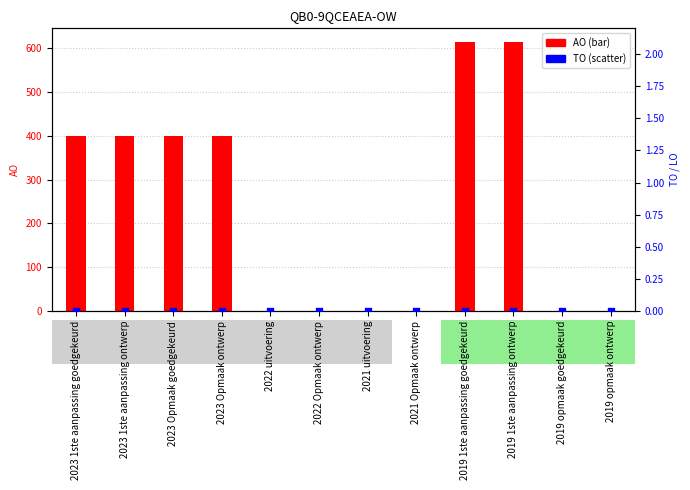

Is the value of TO at 2023 1ste aanpassing goedgekeurd greater than the value of AO at 2023 Opmaak ontwerp?

No